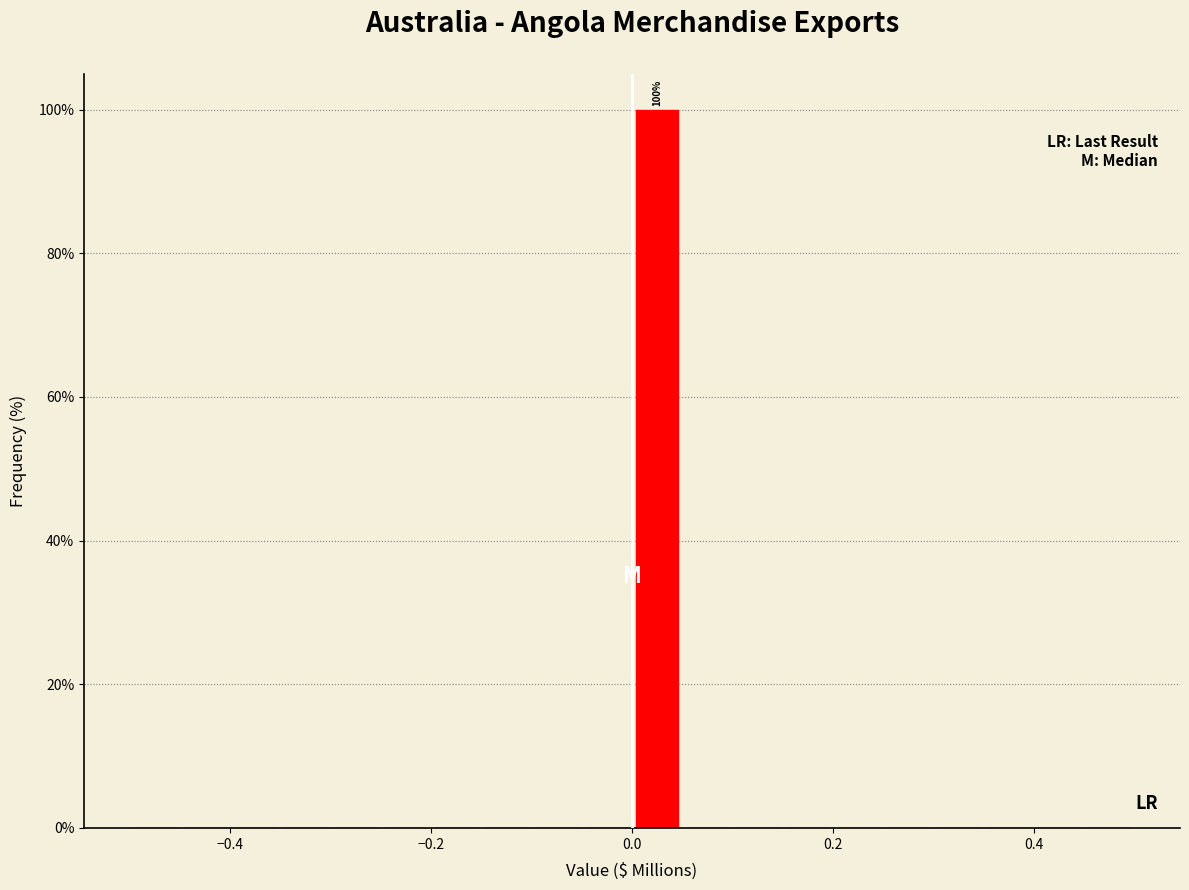

Read against the x-axis, roughly where is the centre of the tallest bar?

0.02